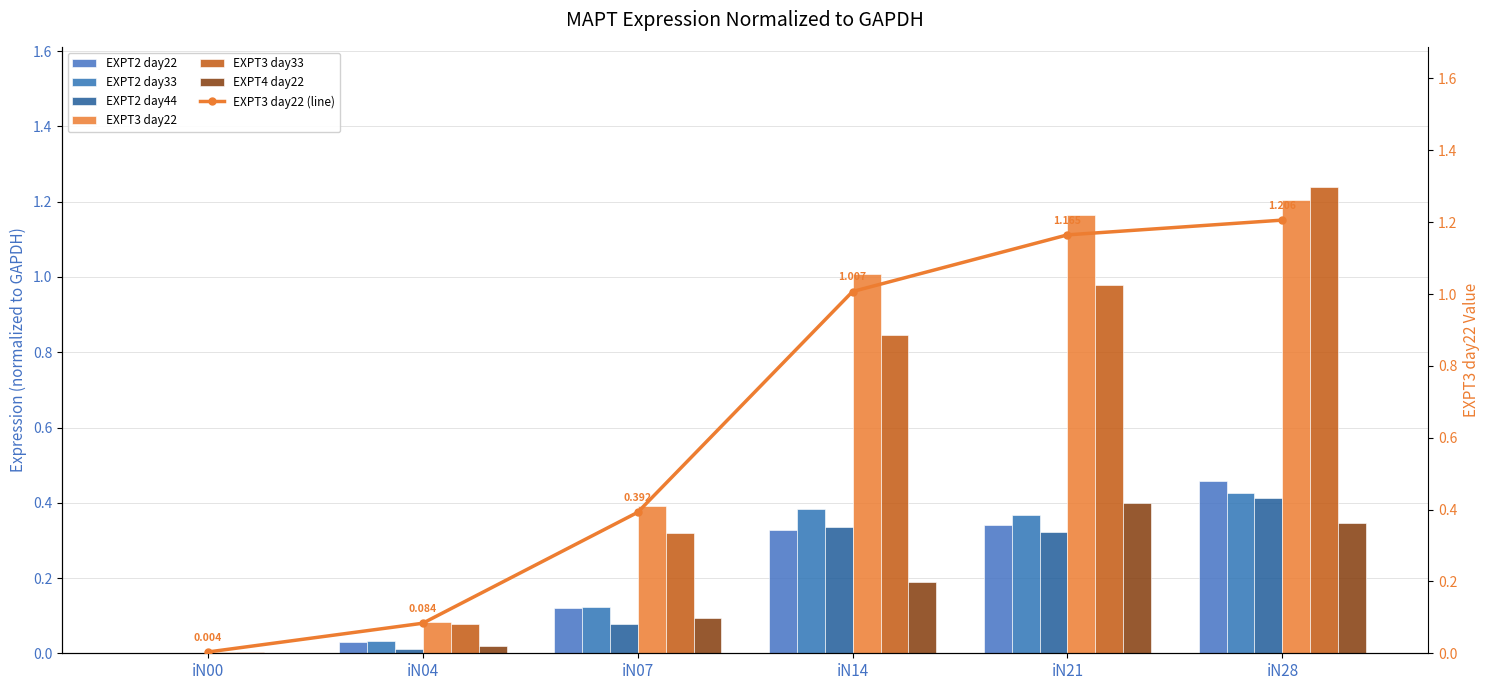

Which series has the largest total across all categories?

EXPT3_22